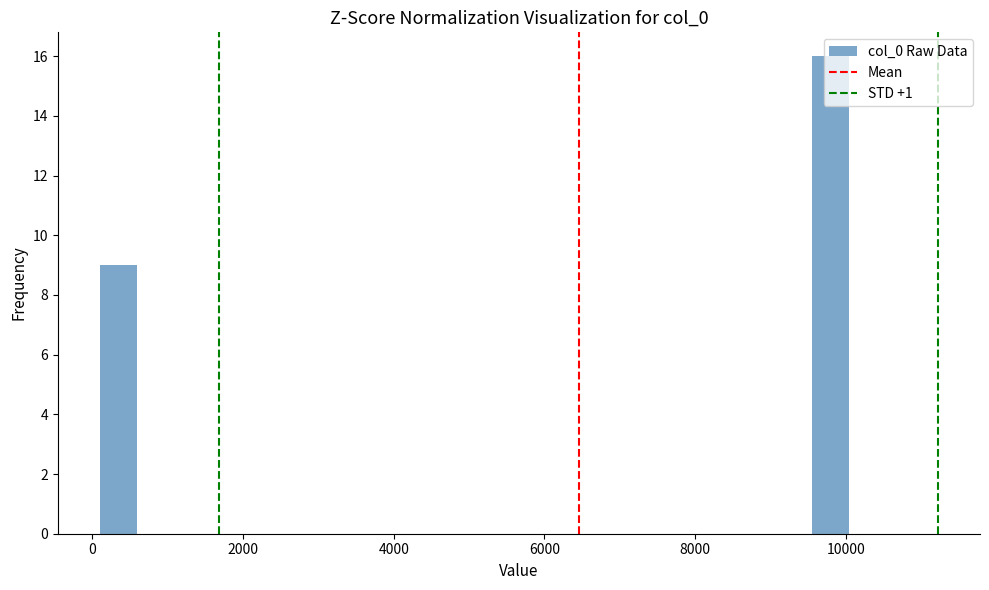

Read against the x-axis, roughly where is the centre of the tallest bar?

9800